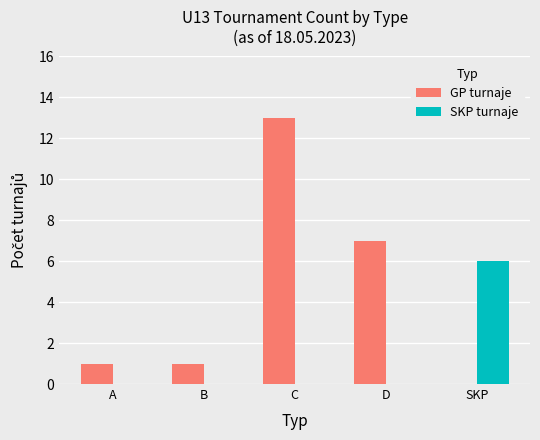

How many positive values does the GP turnaje series have?

4